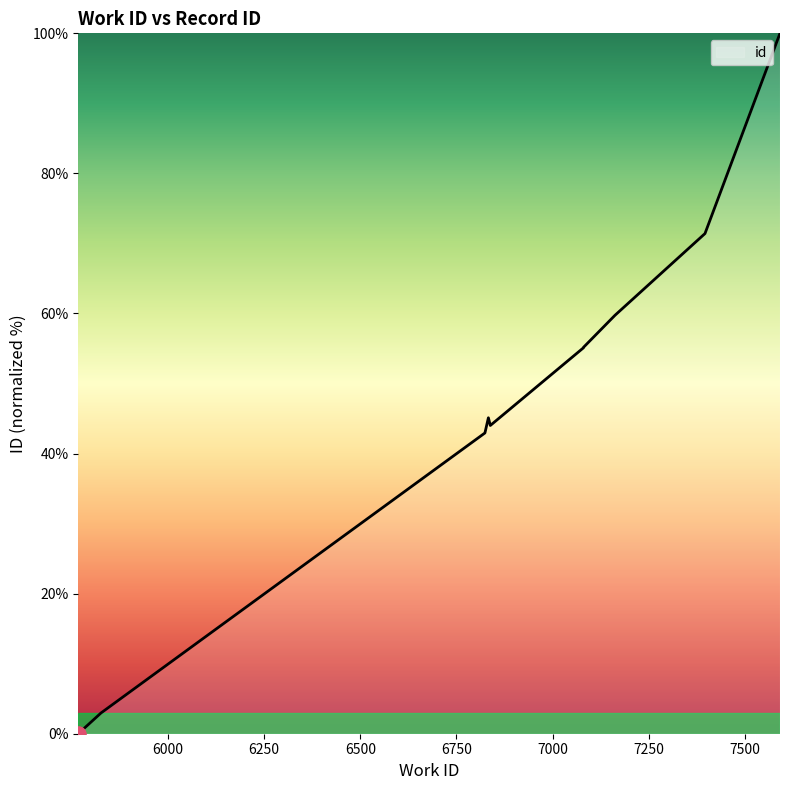

Approximately how many times larger is the value at 7162 compared to 7591?

0.6